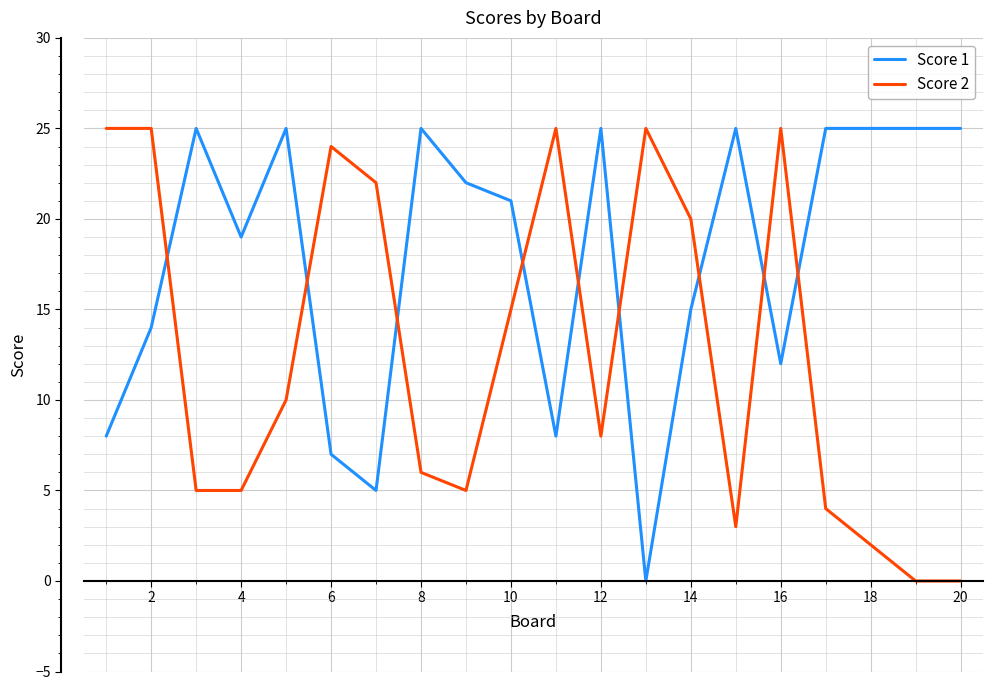

Is this an area chart (filled region under the line)?

No